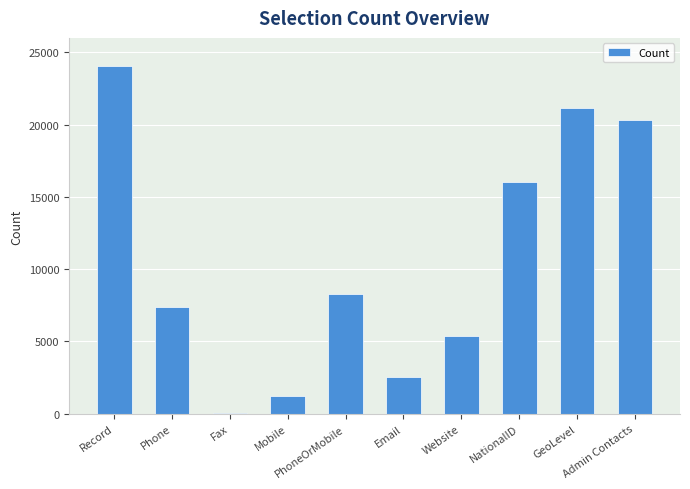

List the labels in order of value, largest first.

Record, GeoLevel, Admin Contacts, NationalID, PhoneOrMobile, Phone, Website, Email, Mobile, Fax